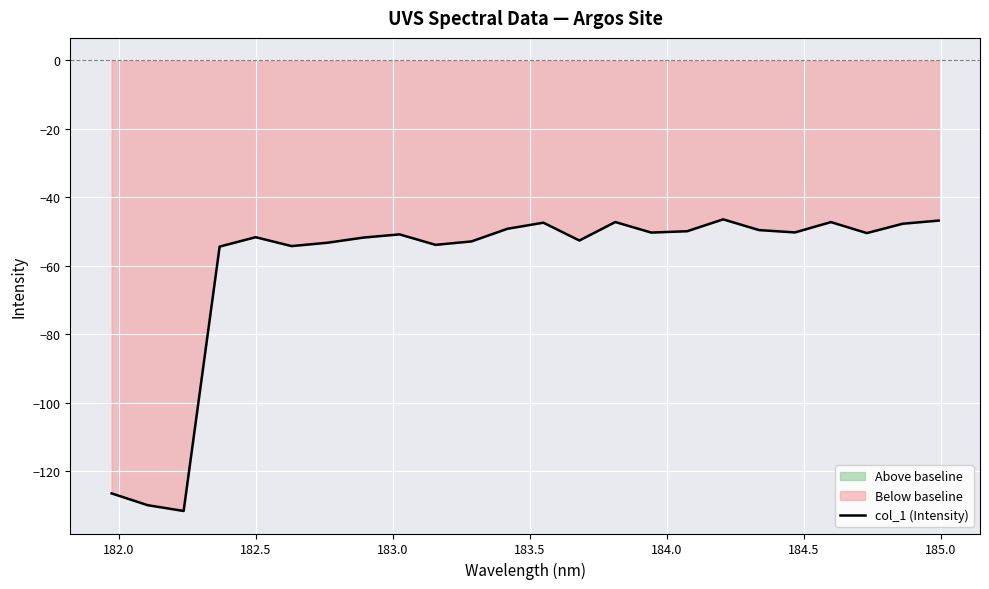

What is the minimum value for col_1 (Intensity)?

-131.7